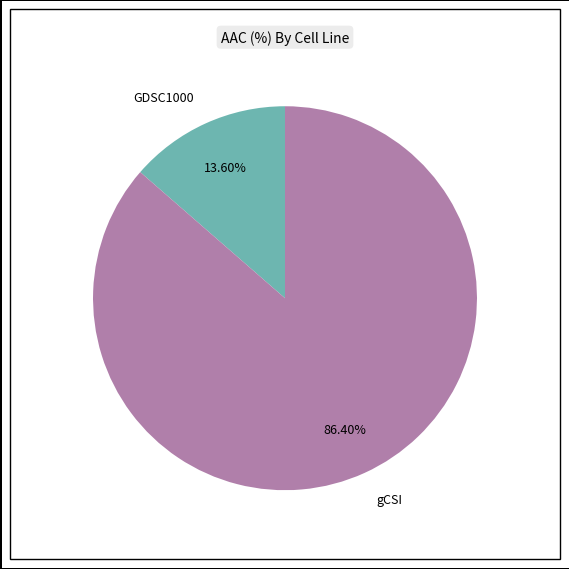

How many slices are in this pie chart?

2